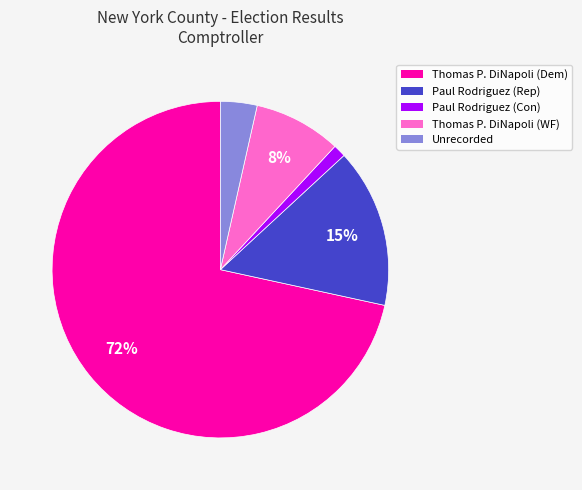

To the nearest percent, what is the average slice percentage?

20%